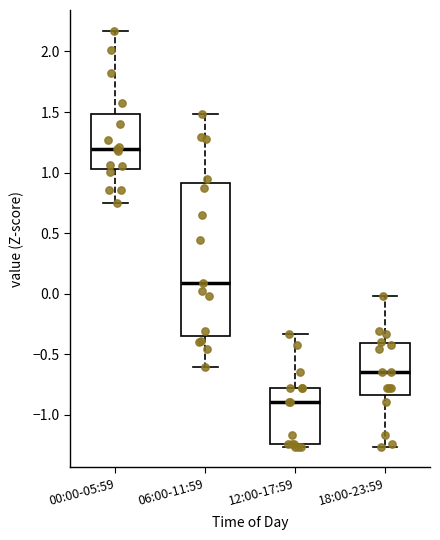

Reading left to right, read every box against the y-axis: the position of its median line, the range the box covers, and the ends of its whiskers. The values are not printed on the chart, so give them approximately, as read against the axis.

00:00-05:59: median 1.20, box 1.05 to 1.50, whiskers 0.75 to 2.15
06:00-11:59: median 0.10, box -0.35 to 0.90, whiskers -0.60 to 1.50
12:00-17:59: median -0.90, box -1.25 to -0.80, whiskers -1.25 (just below the box's lower edge) to -0.35
18:00-23:59: median -0.65, box -0.85 to -0.40, whiskers -1.25 to 0.00